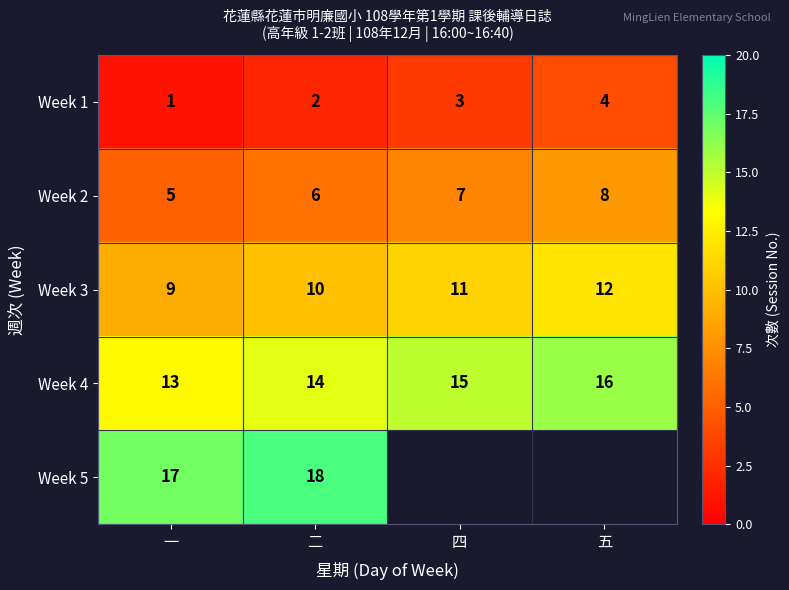

Is the value of Week 2 at 五 greater than the value of Week 5 at 二?

No